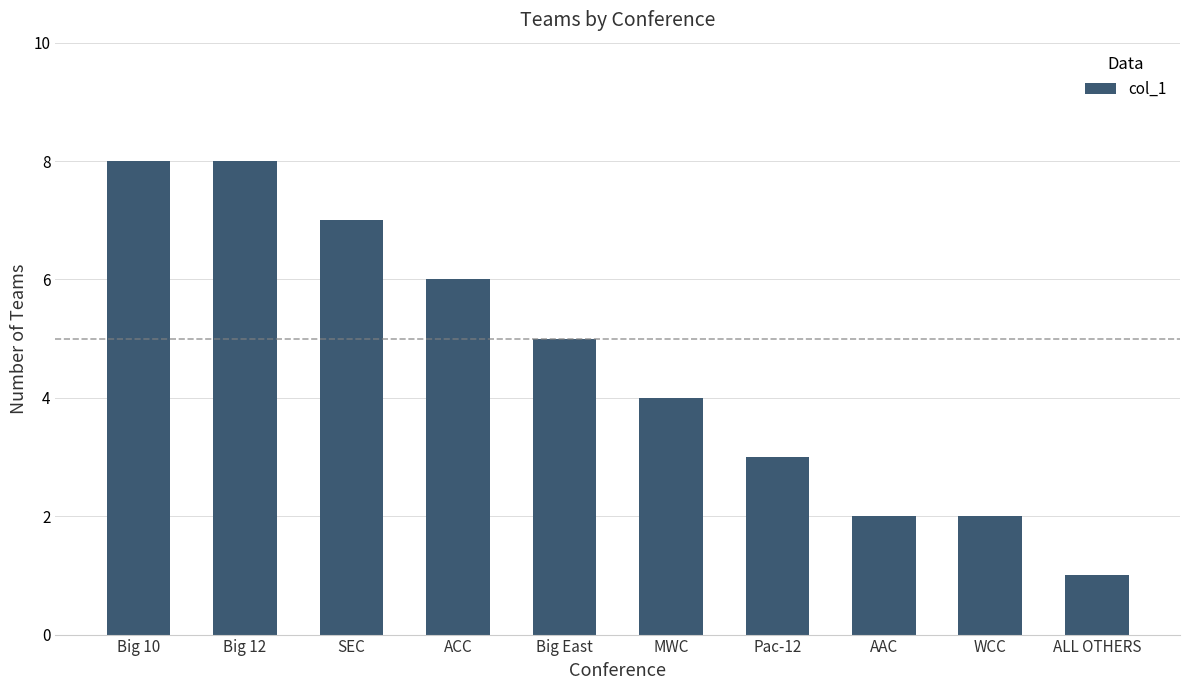

At which label does the data first exceed 5?

Big 10